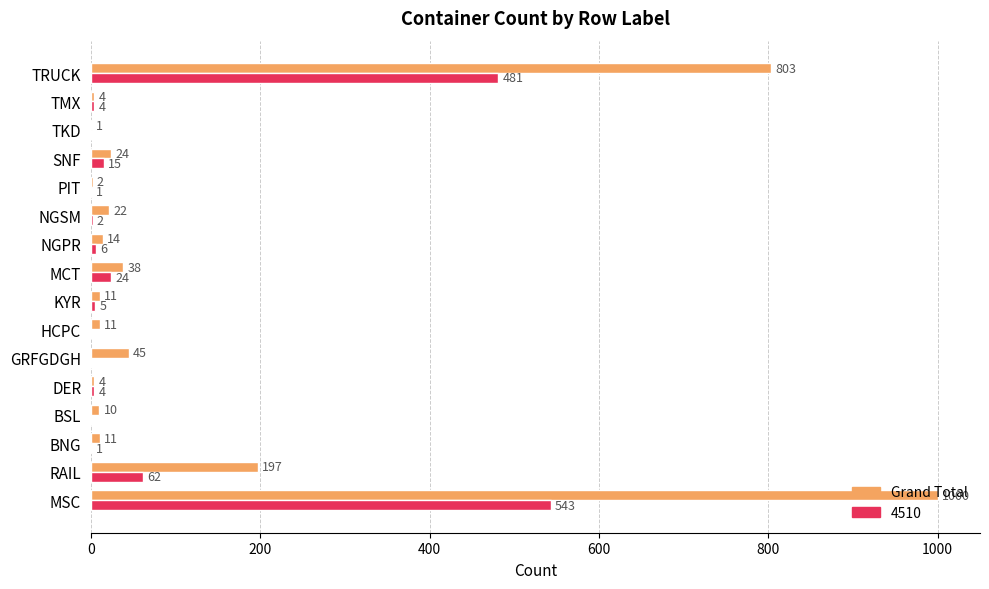

At which category does the chart reach its peak across all series?

MSC